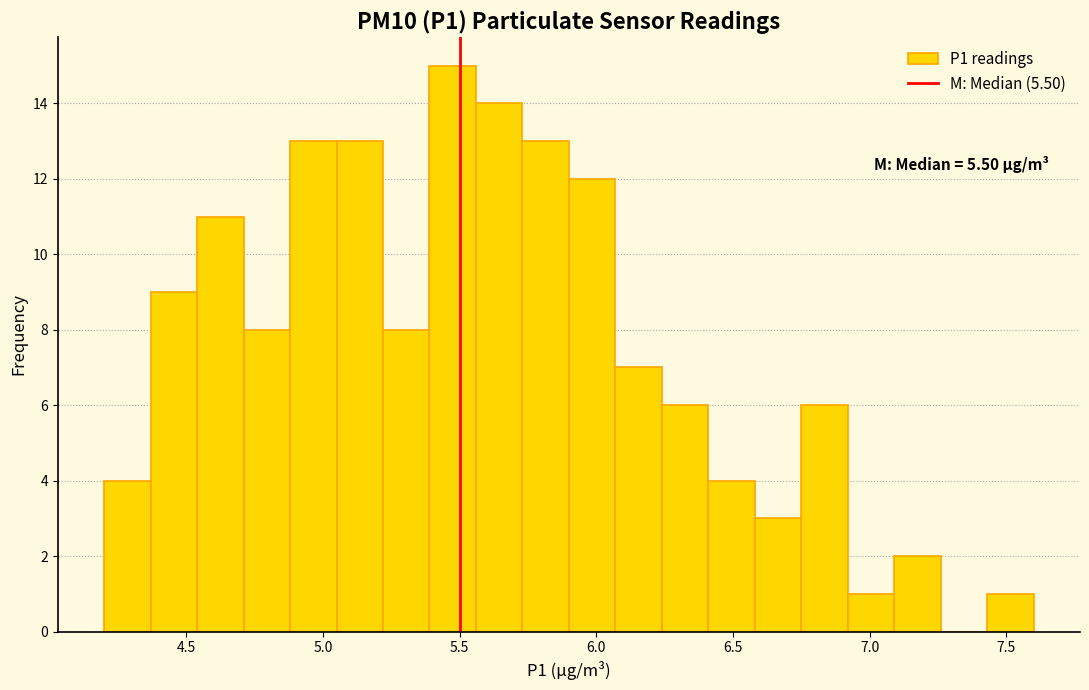

Around what value on the x-axis is the tallest bar? Give the approximate position of its centre, as read against the axis.

5.50